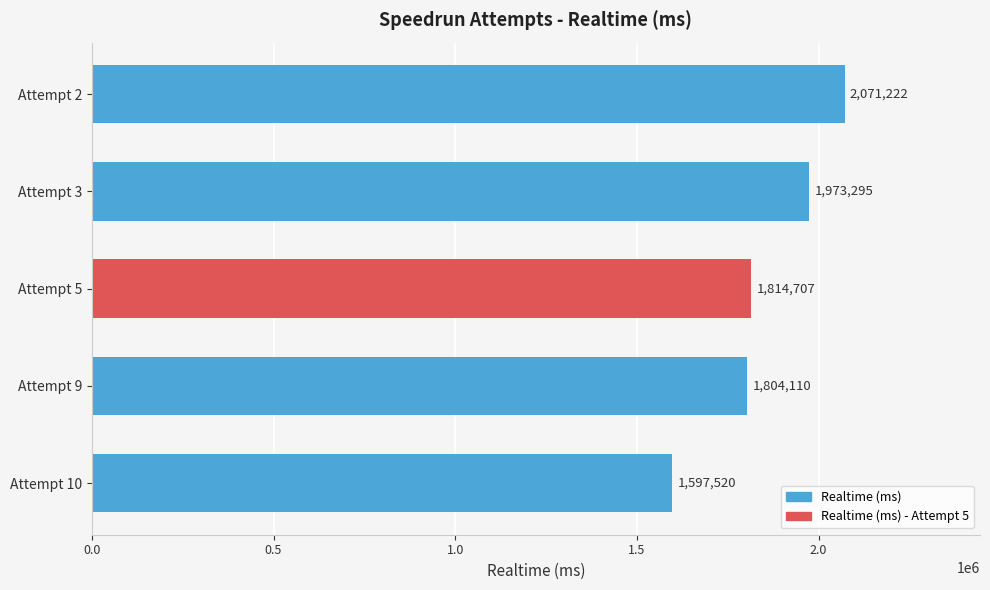

The chart shows a value of 684335 at Attempt 5. True or false?

False